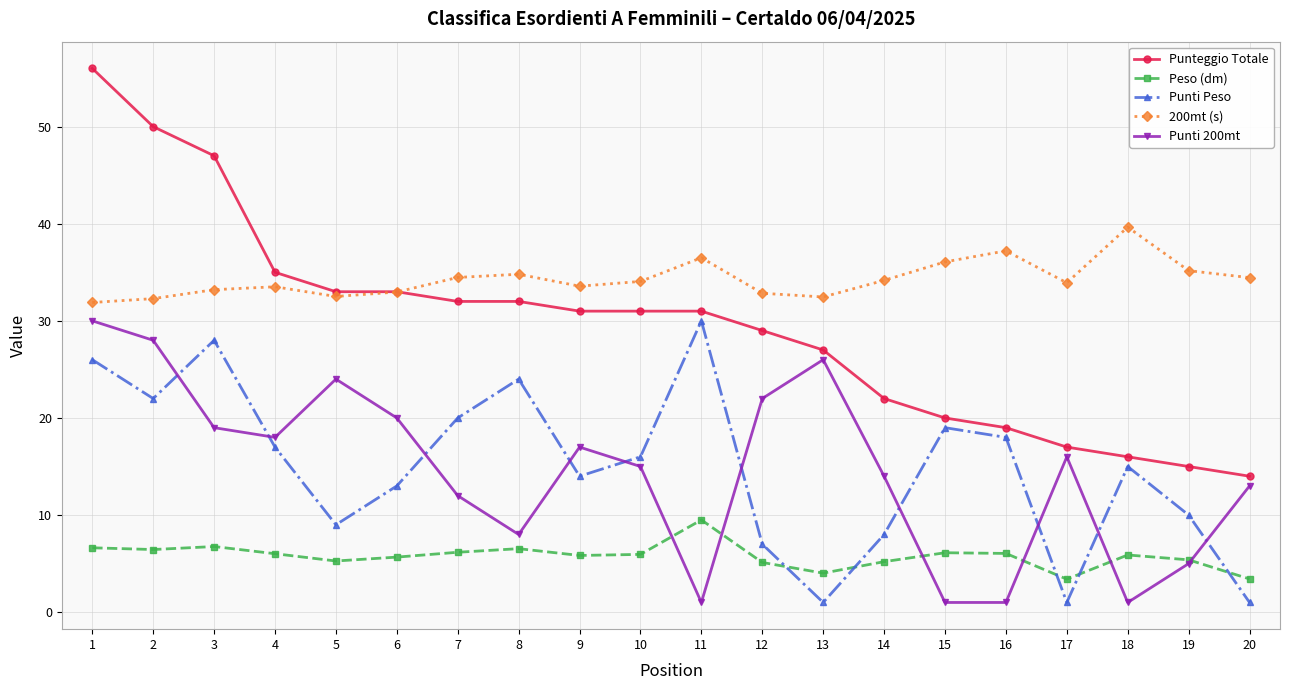

Does the chart display data point markers on the line(s)?

Yes